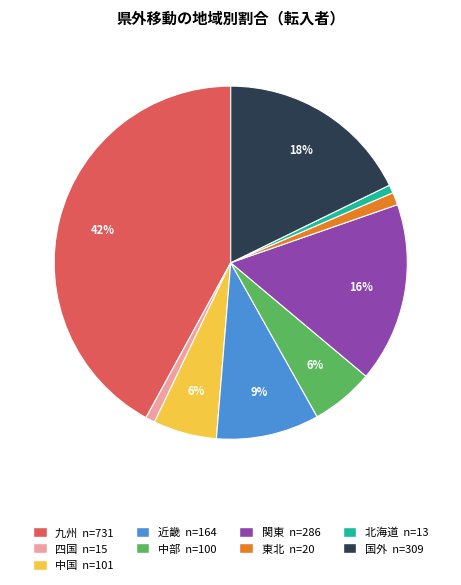

Which slice is the largest?

九州